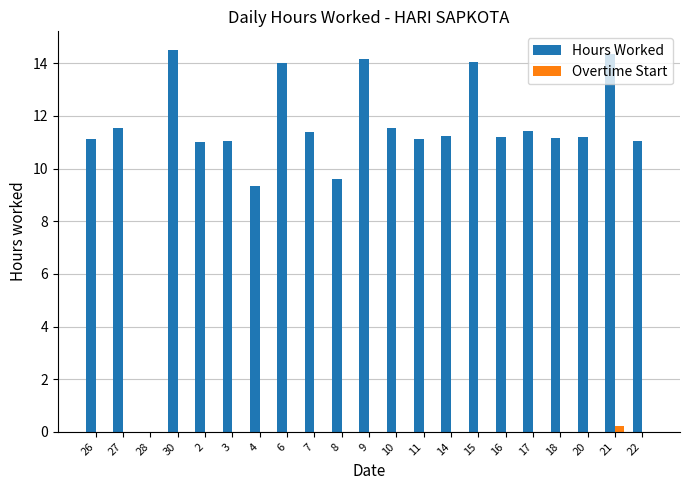

At which label is Hours Worked closest to 7?

4